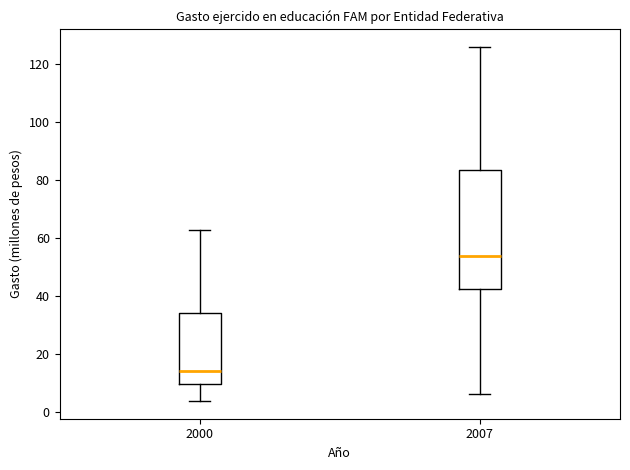

Reading left to right, transcribe this box plot: for each box, give where its median line is, the range the box spans, and where its two whiskers end, as read against the y-axis. The values are not printed on the chart, so give them approximately, as read against the axis.

2000: median 14, box 10 to 34, whiskers 4 to 64
2007: median 54, box 42 to 84, whiskers 6 to 126